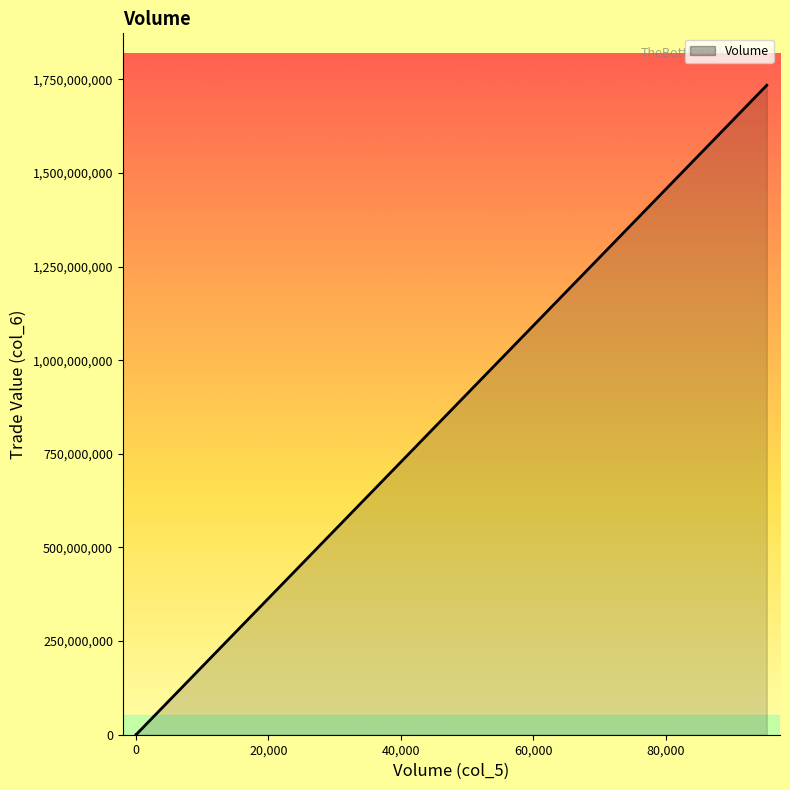

What is the maximum value shown in the chart?

1733807630